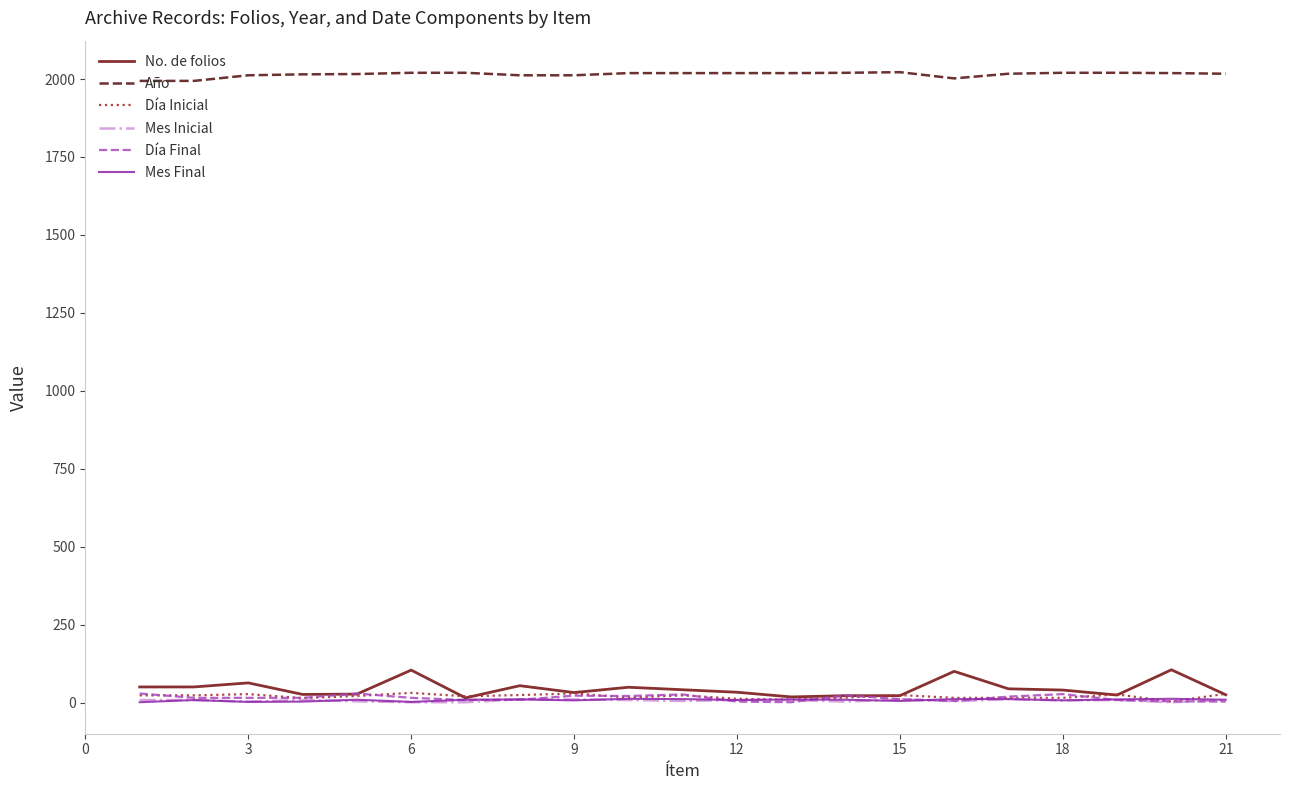

Which series has the largest range (max minus min)?

No. de folios